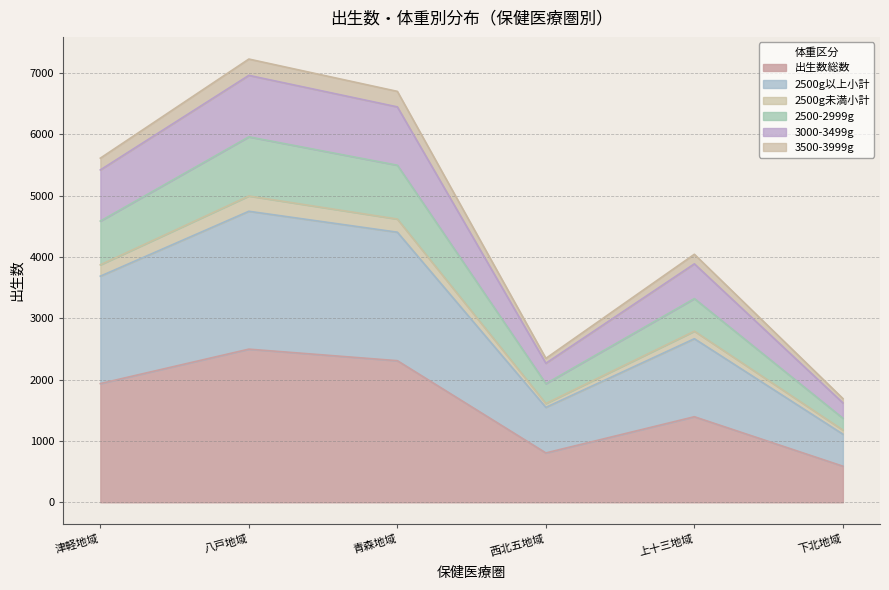

The 出生数総数 series shows 3288 at 八戸地域. True or false?

False